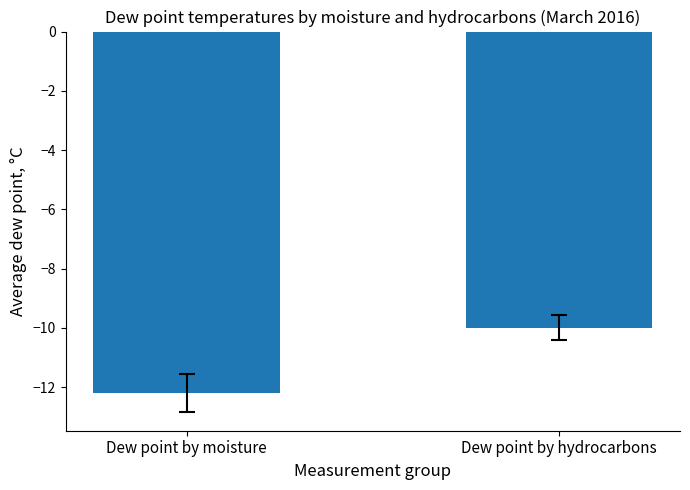

What is the average value?

-11.1